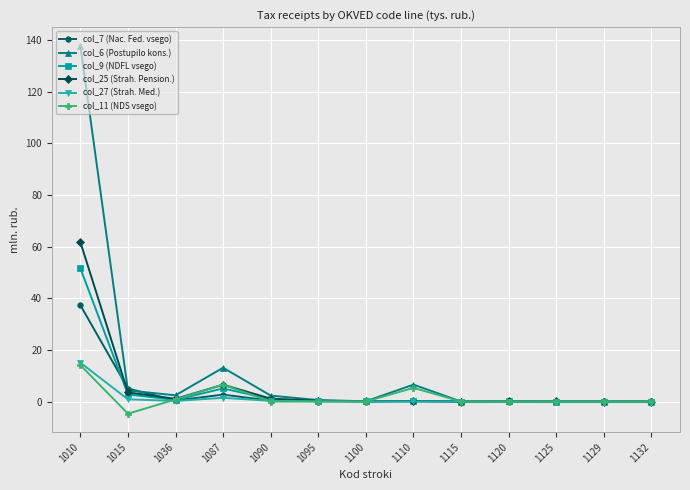

At which category is the sum across all series the highest?

1010